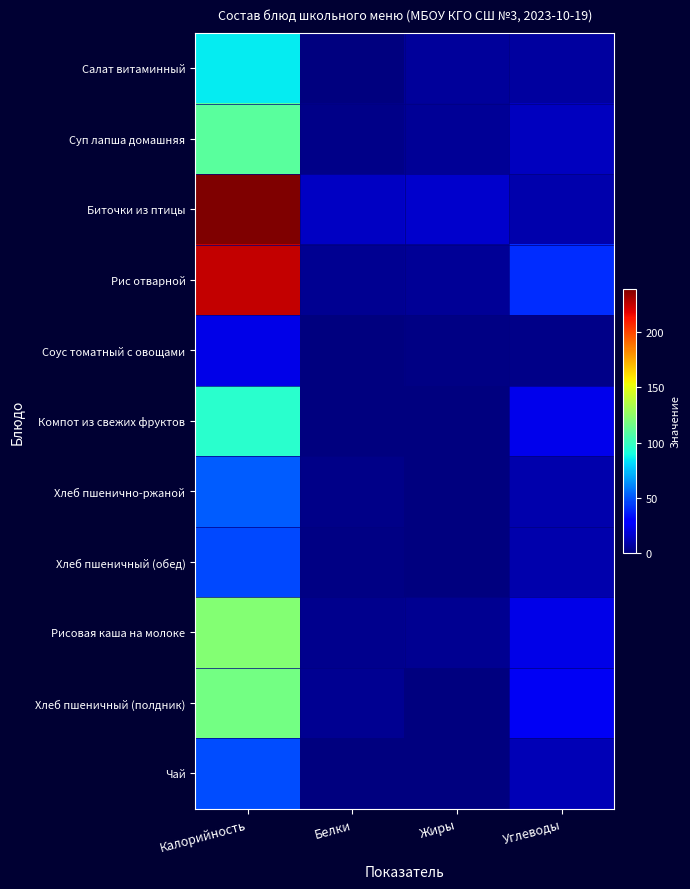

Which series changed the most between Калорийность and Углеводы?

Биточки из птицы